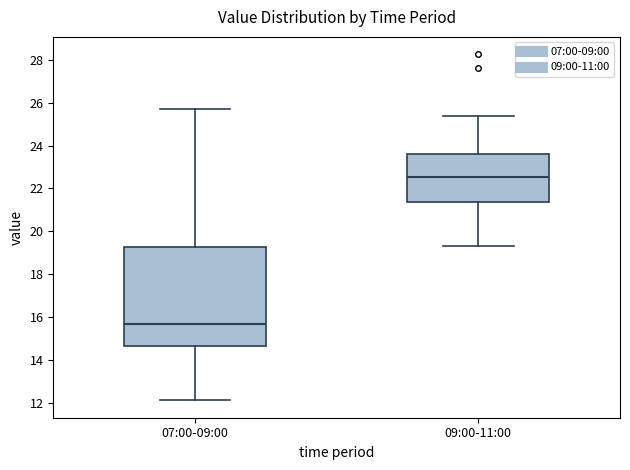

Reading left to right, transcribe this box plot: for each box, give where its median line is, the range the box spans, and where its two whiskers end, as read against the y-axis. The values are not printed on the chart, so give them approximately, as read against the axis.

07:00-09:00: median 15.6, box 14.6 to 19.2, whiskers 12.2 to 25.8
09:00-11:00: median 22.6, box 21.4 to 23.6, whiskers 19.4 to 25.4